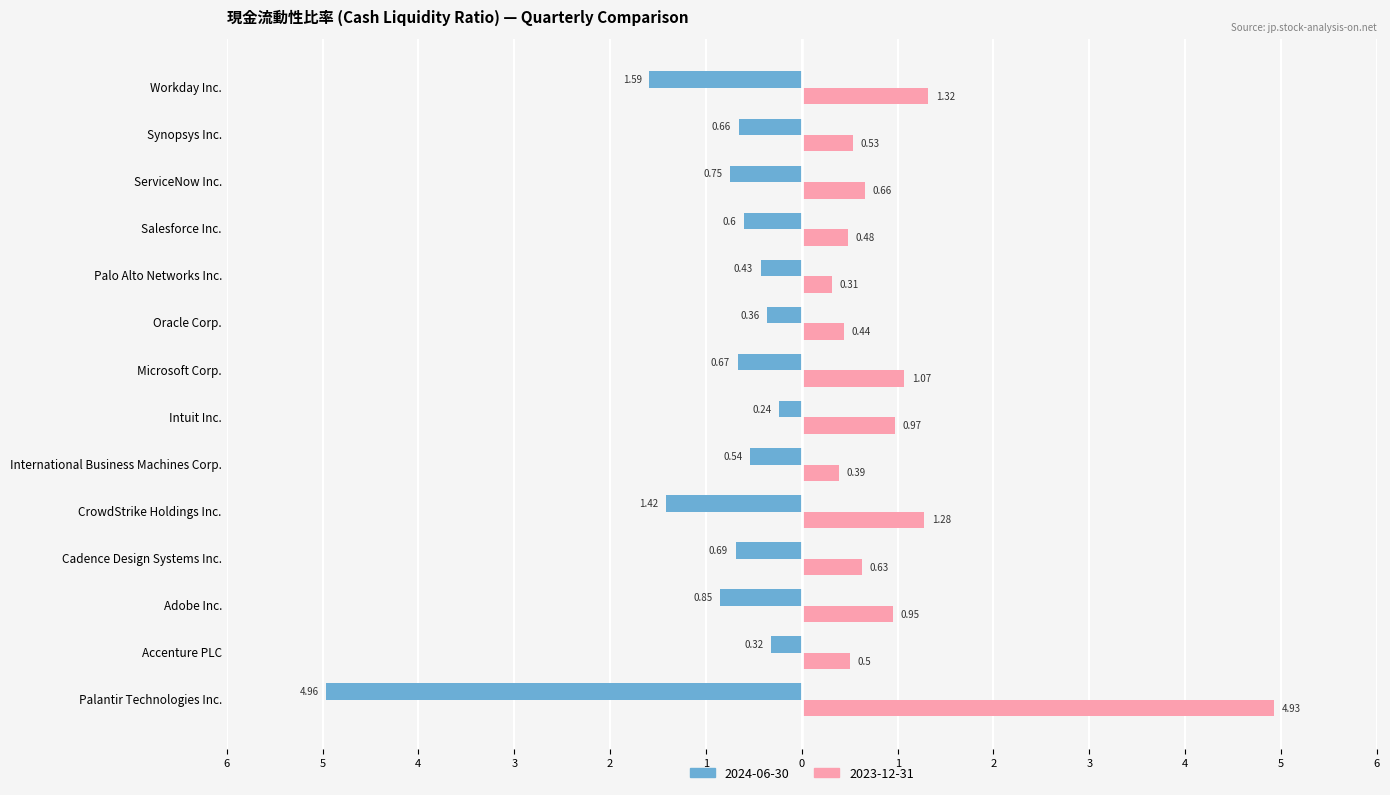

Reading right to left, transcribe all the data shown in this chart.

2024-06-30: Workday Inc.=-1.6	Synopsys Inc.=-0.7	ServiceNow Inc.=-0.8	Salesforce Inc.=-0.6	Palo Alto Networks Inc.=-0.4	Oracle Corp.=-0.4	Microsoft Corp.=-0.7	Intuit Inc.=-0.2	International Business Machines Corp.=-0.5	CrowdStrike Holdings Inc.=-1.4	Cadence Design Systems Inc.=-0.7	Adobe Inc.=-0.8	Accenture PLC=-0.3	Palantir Technologies Inc.=-5.0
2023-12-31: Workday Inc.=1.3	Synopsys Inc.=0.5	ServiceNow Inc.=0.7	Salesforce Inc.=0.5	Palo Alto Networks Inc.=0.3	Oracle Corp.=0.4	Microsoft Corp.=1.1	Intuit Inc.=1.0	International Business Machines Corp.=0.4	CrowdStrike Holdings Inc.=1.3	Cadence Design Systems Inc.=0.6	Adobe Inc.=0.9	Accenture PLC=0.5	Palantir Technologies Inc.=4.9